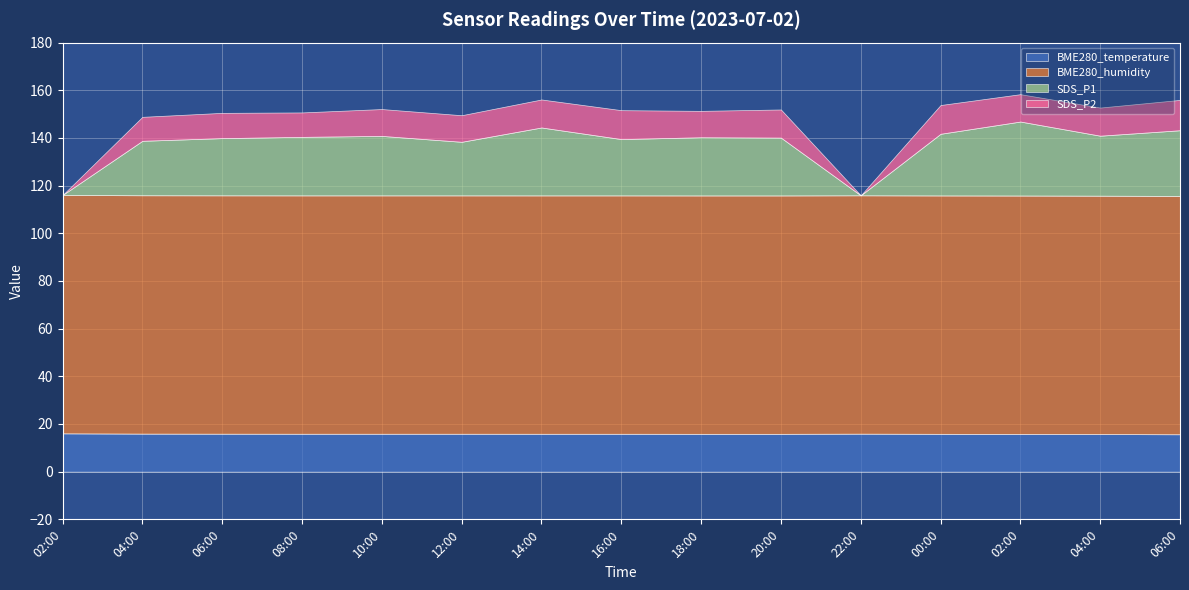

True or false: BME280_temperature has more than 0 interior local peaks.

True